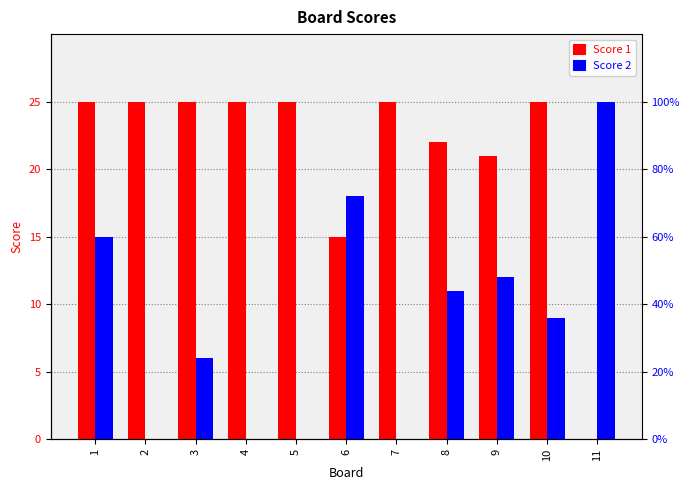

What is the maximum value shown in the chart?

25